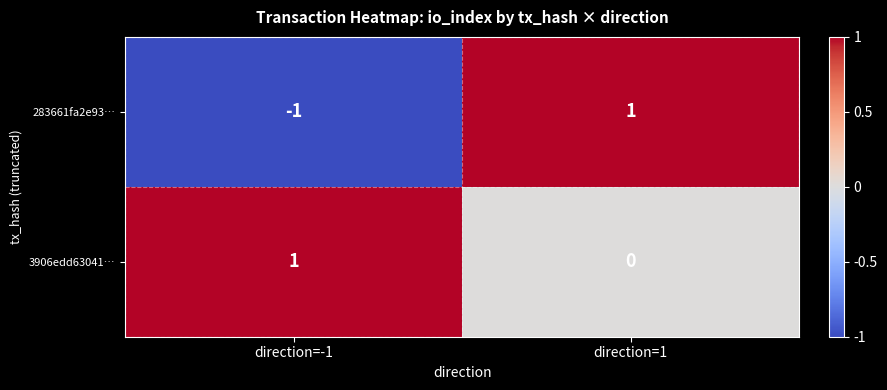

The 283661fa2e93… series shows 0 at direction=1. True or false?

False